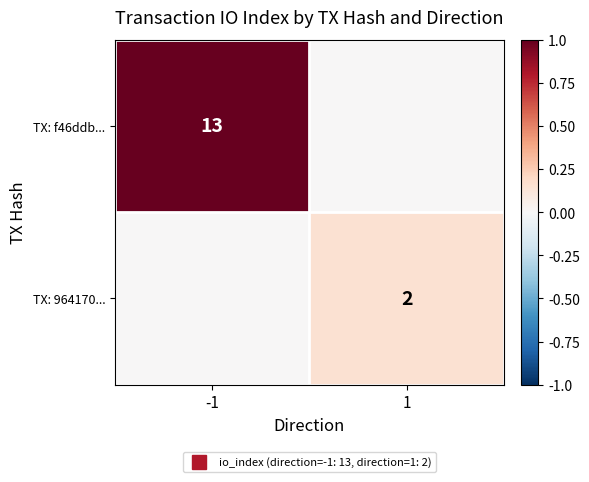

At which label does TX: 964170... reach its minimum?

-1